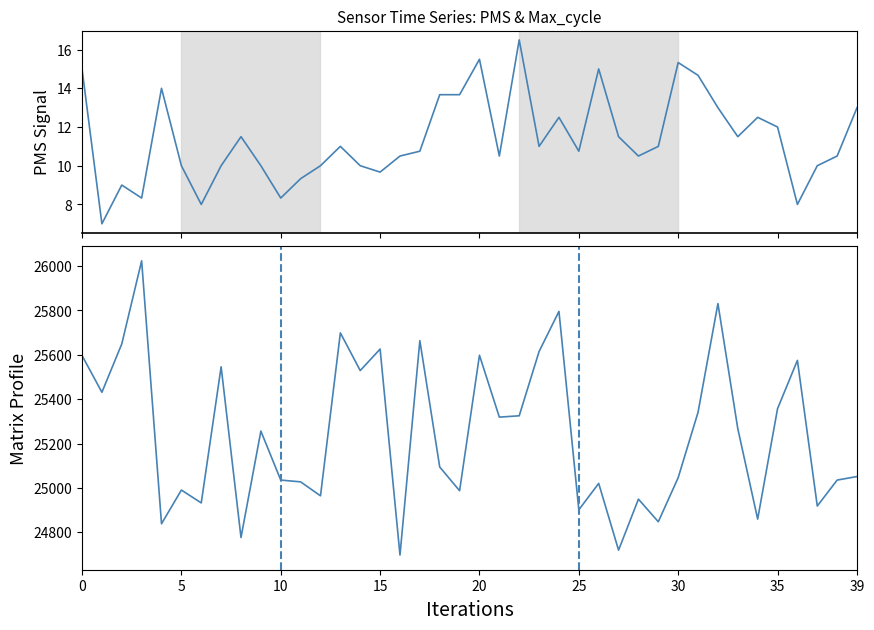

In PMS_P1, how many points are lower than both neighbors (excluding endpoints)?

11